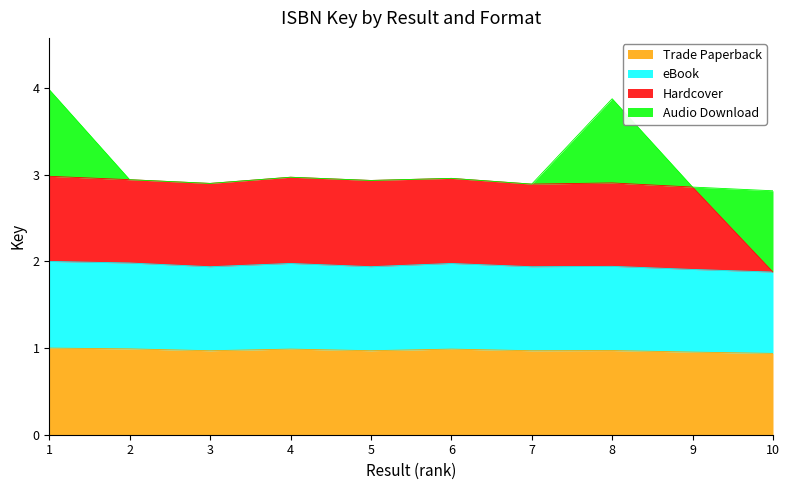

In eBook, how many points are higher than both neighbors (excluding endpoints)?

3